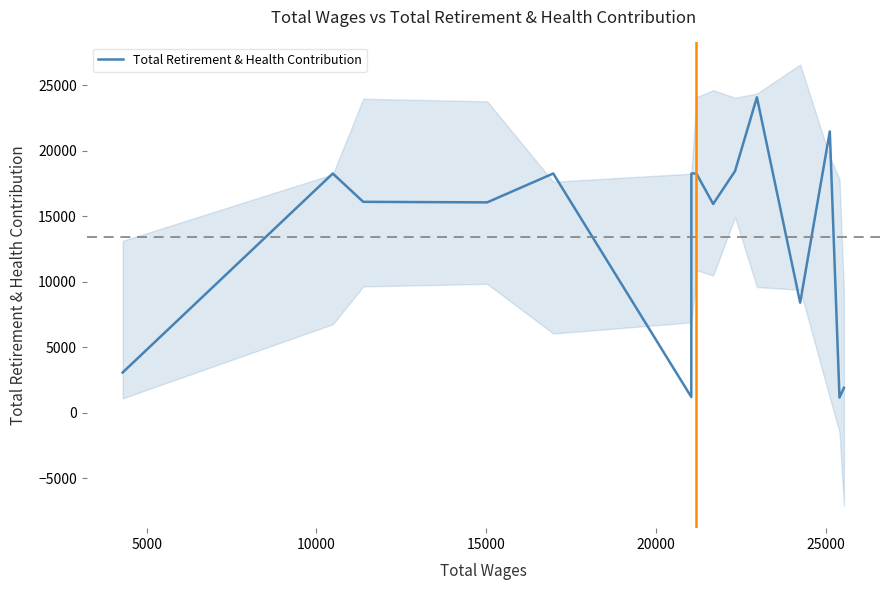

What is the minimum value for Total Retirement & Health Contribution?

1159